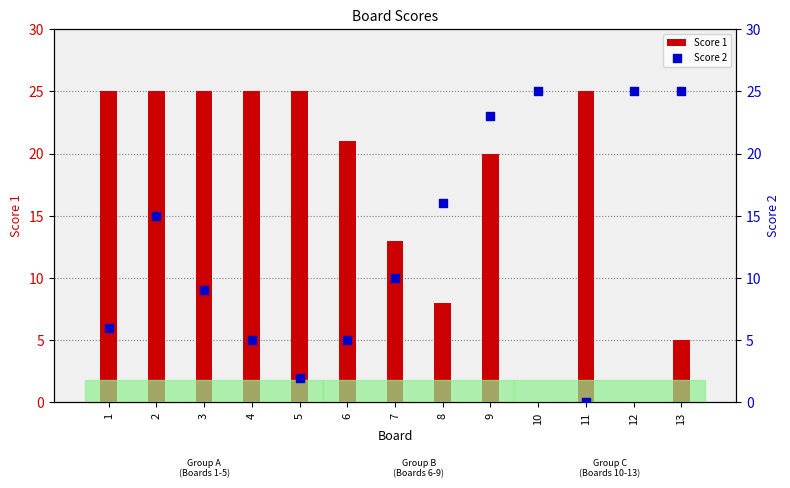

What are all the series names shown in the legend?

Score 1, Score 2